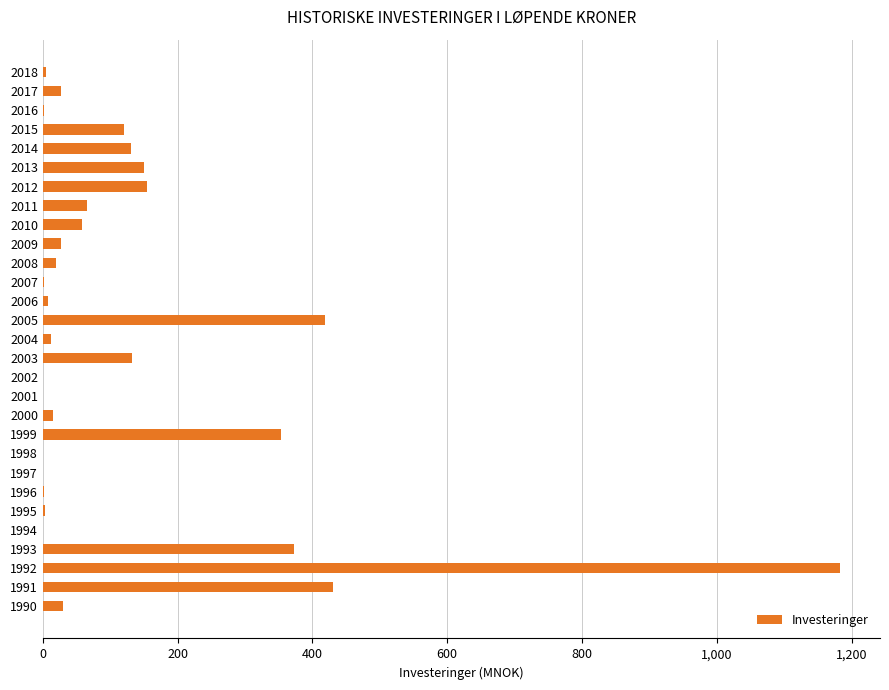

What is the sum of all values?

3718